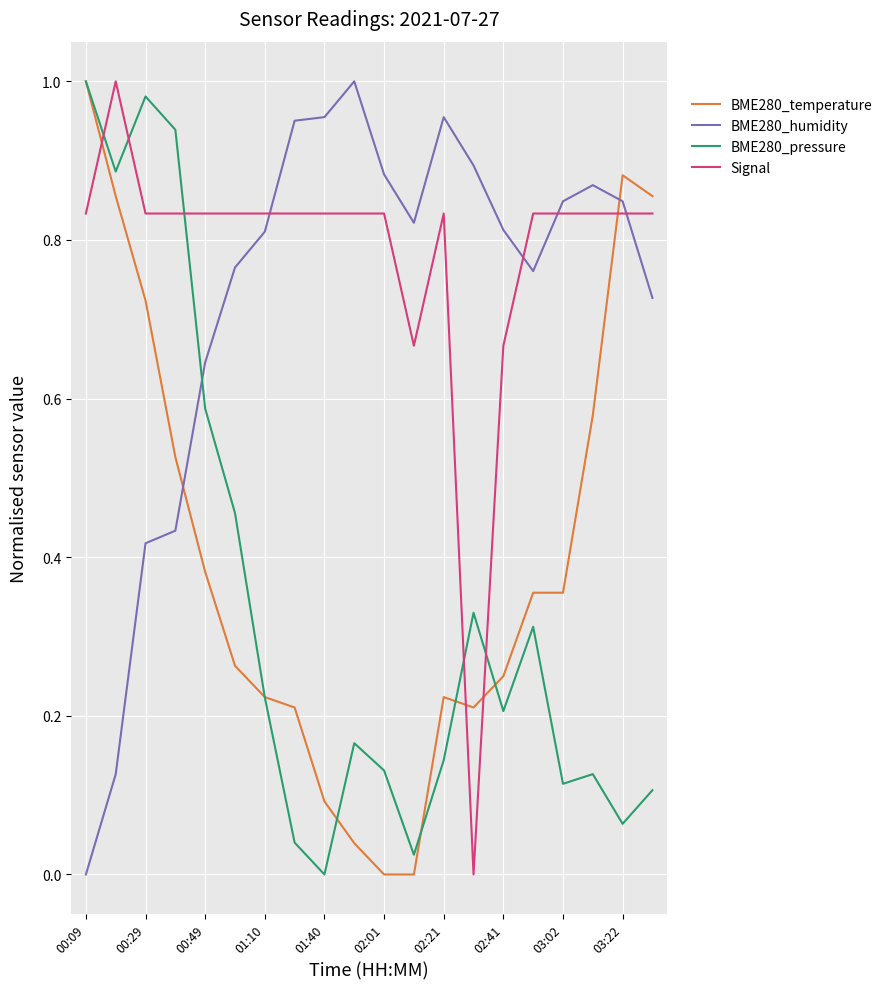

After their last crossing, which series has the higher values: BME280_temperature or BME280_humidity?

BME280_temperature